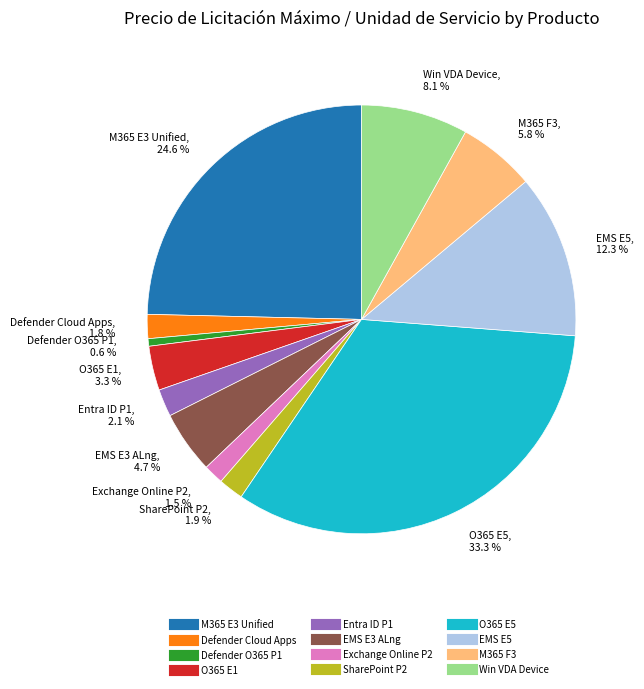

The EMS E3 ALng slice represents 13% of the pie. True or false?

False